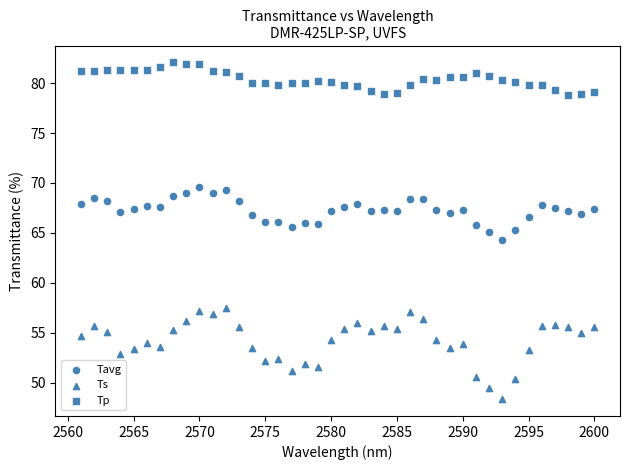

How many points are shown in the scatter plot?

120